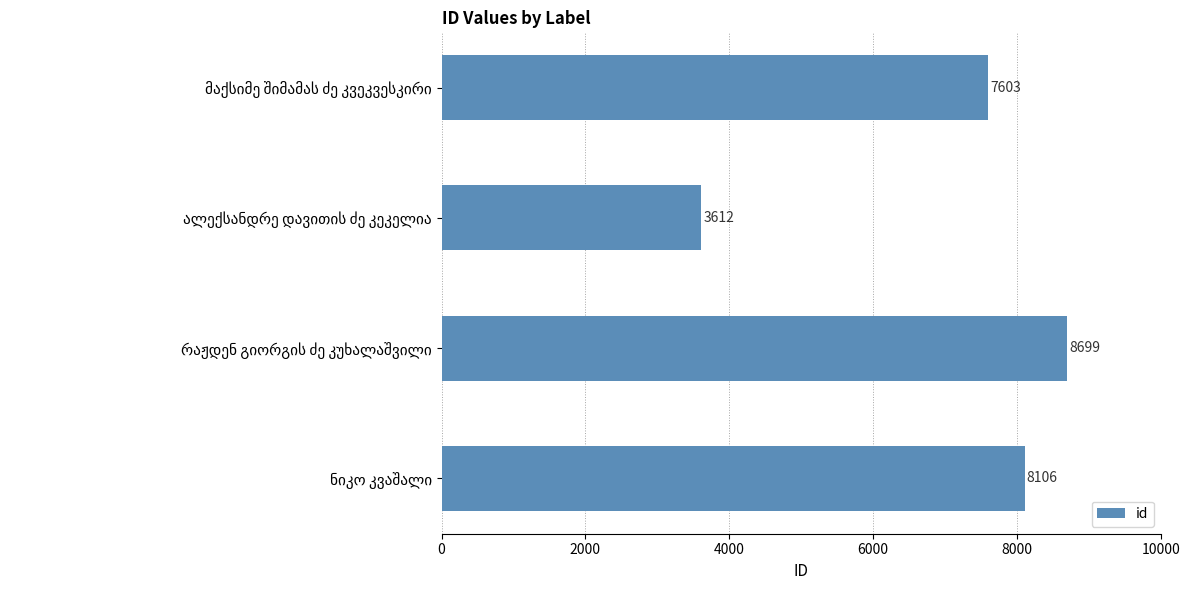

How many data points are less than 8106?

2